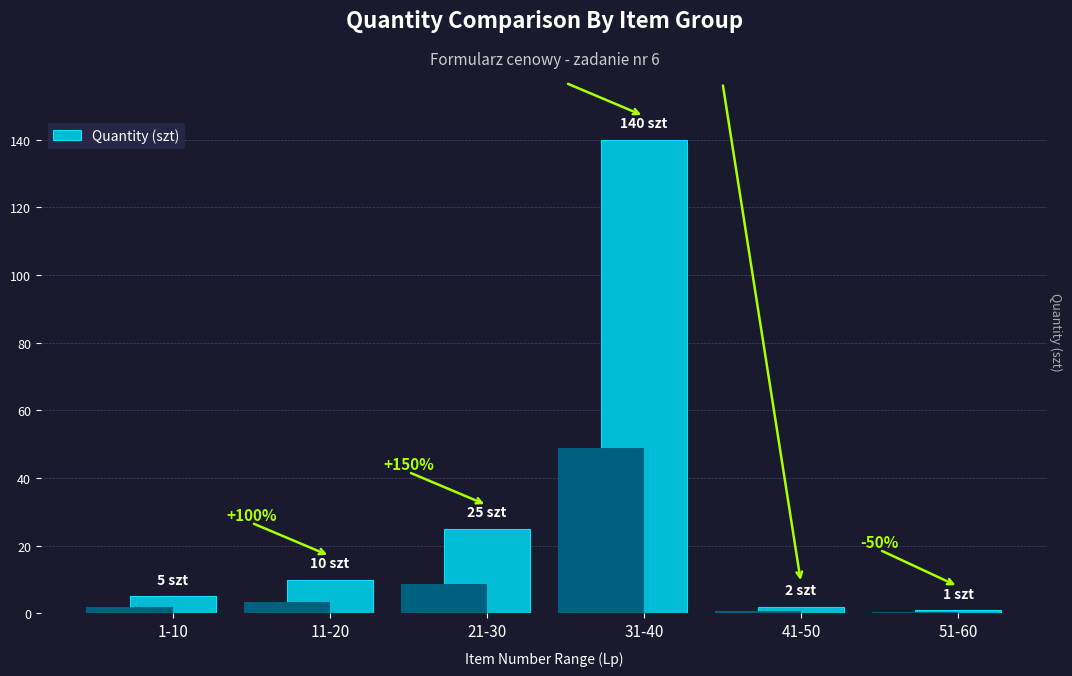

At which label does the data first exceed 10?

21-30